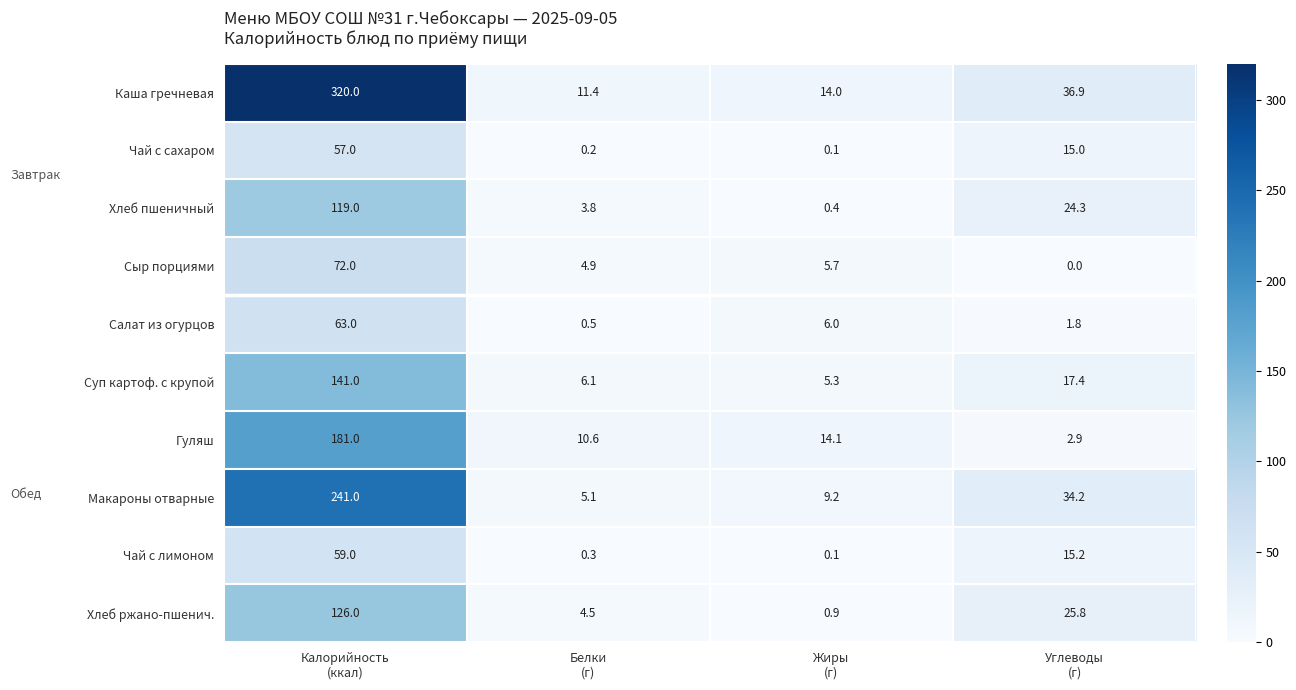

What is the difference between the second highest and minimum values in the Чай с лимоном series?

15.1